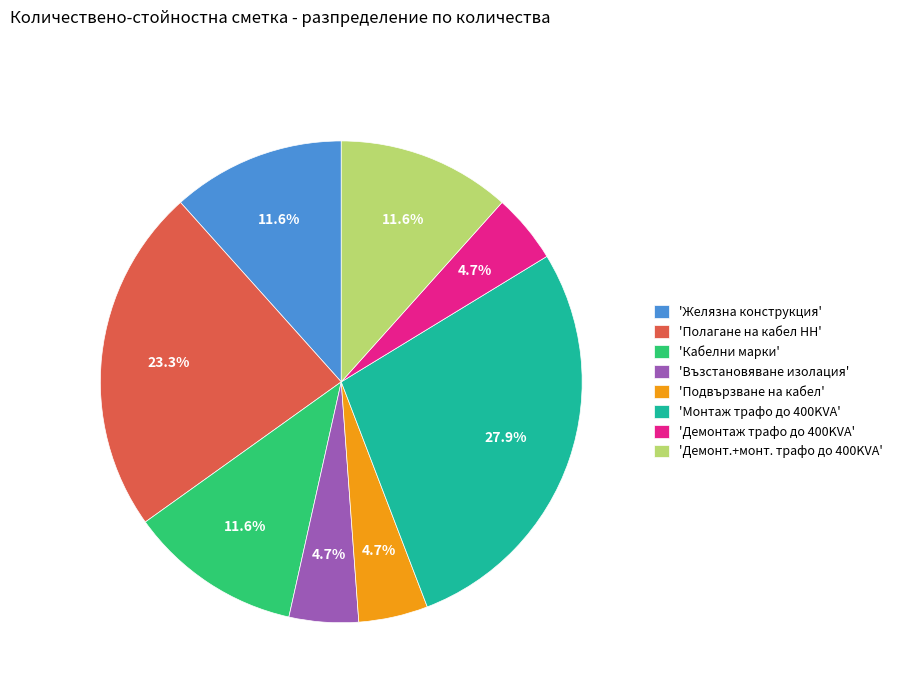

Is there a majority slice in this chart?

No